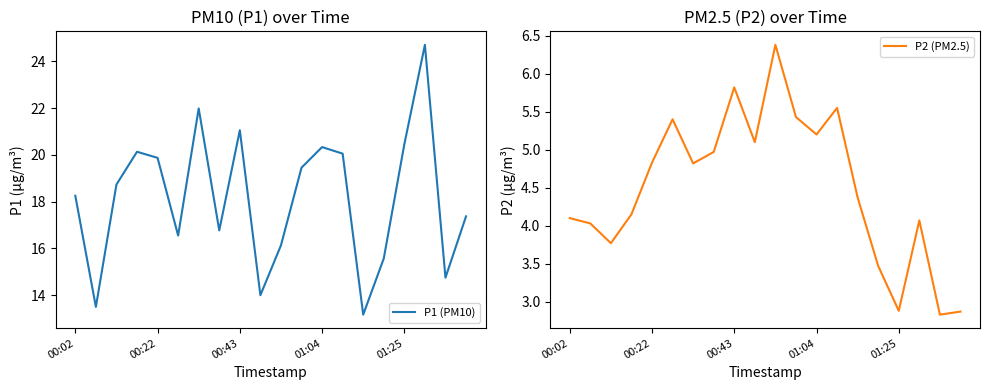

What are all the series names shown in the legend?

P1 (PM10), P2 (PM2.5)